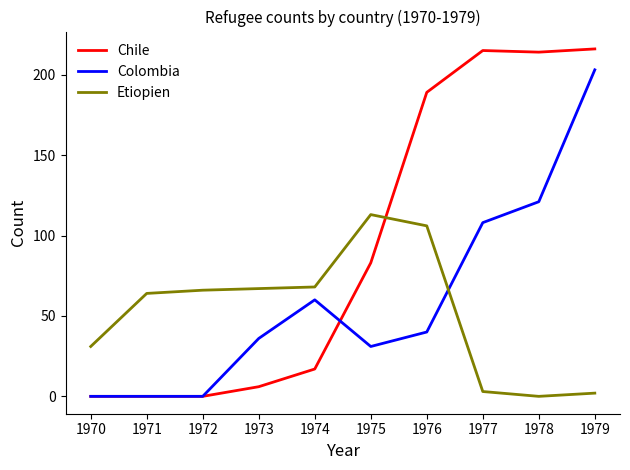

At which label does Etiopien reach its peak?

1975